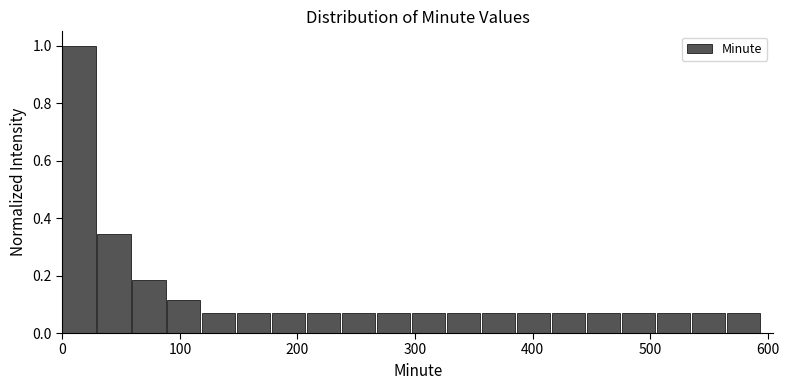

Read against the x-axis, roughly where is the centre of the tallest bar?

10